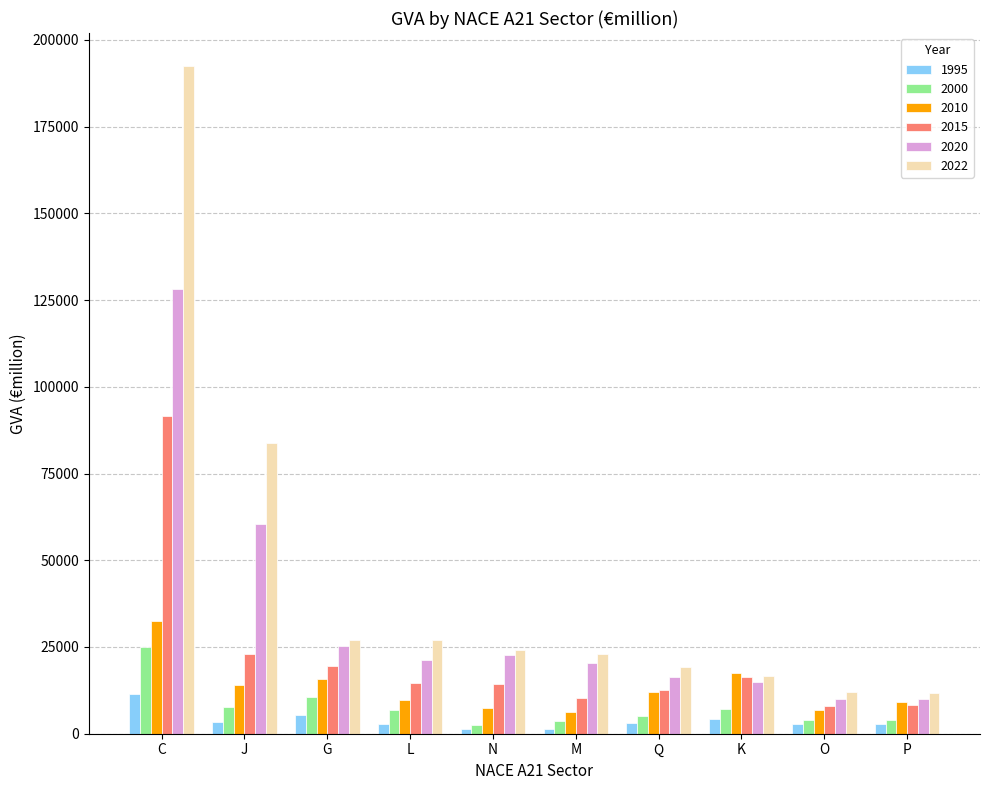

At which category is the sum across all series the highest?

C